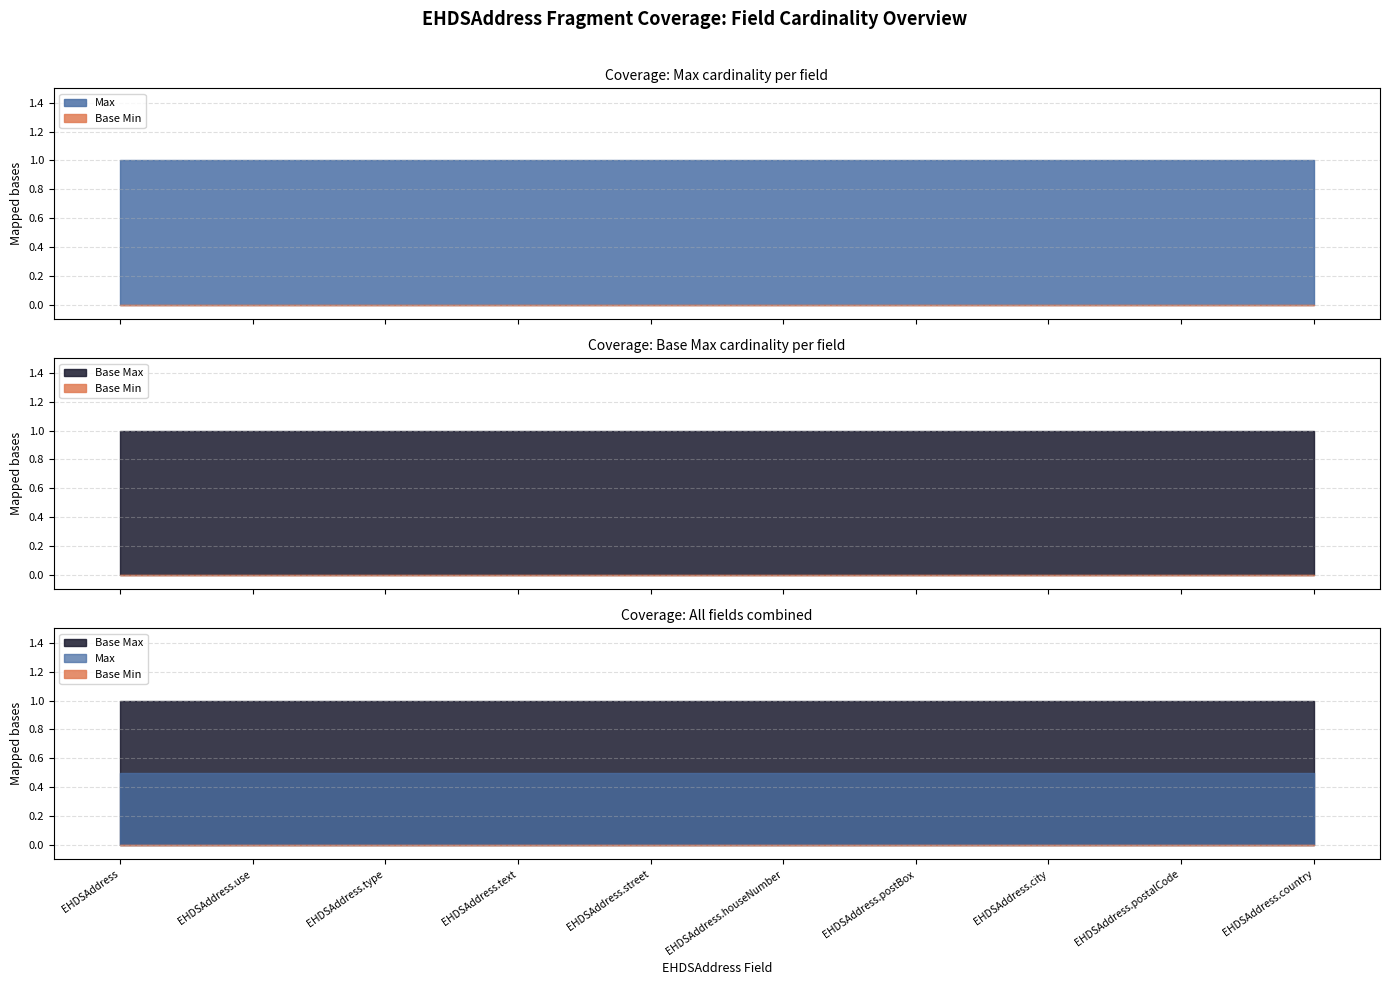

True or false: Base Max and Base Min cross at least once.

False